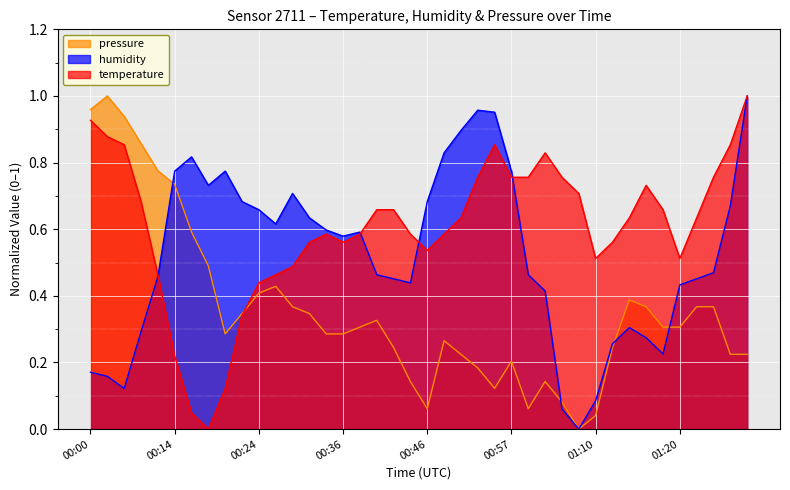

How many series are shown in this chart?

3